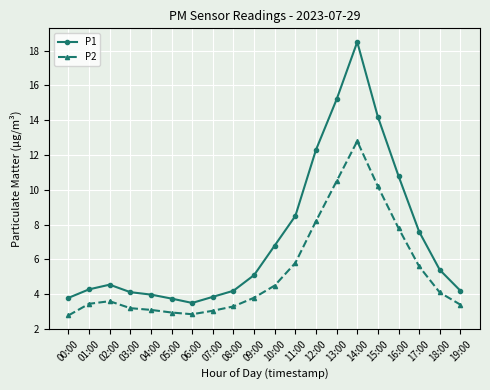

What is the maximum value shown in the chart?

18.5